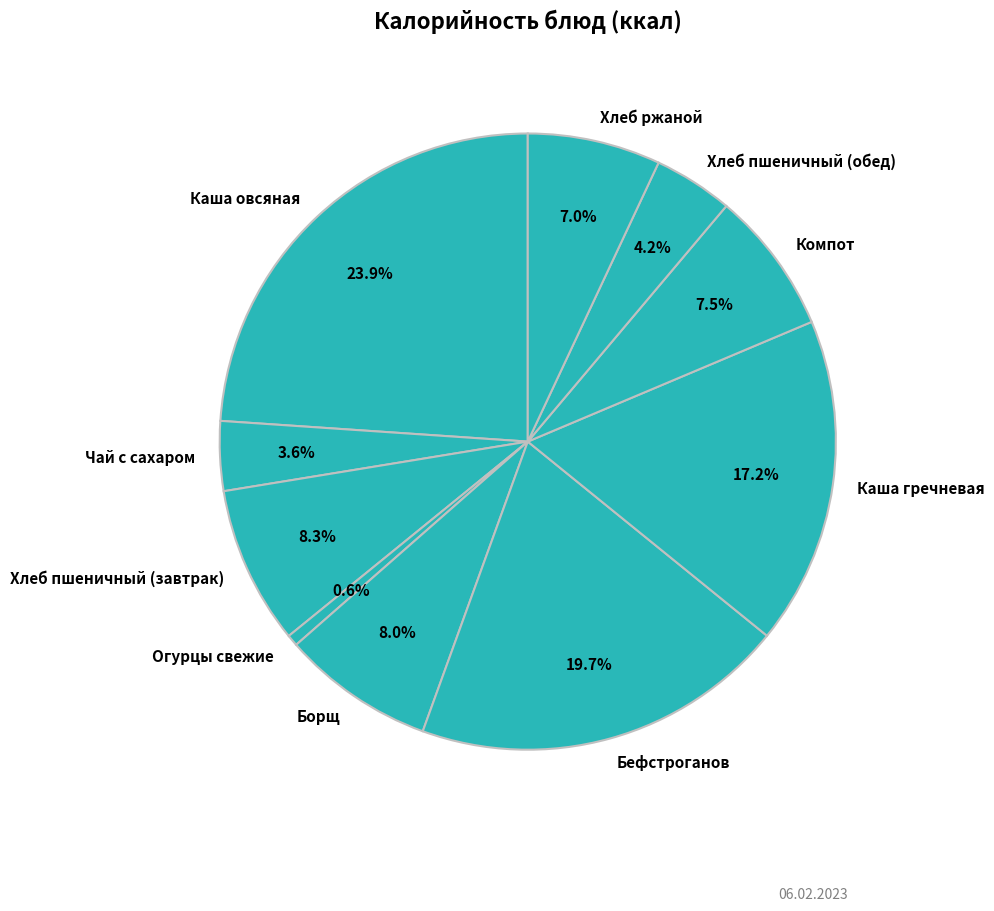

What is the total percentage of Борщ and Хлеб пшеничный (завтрак)?

16.3%